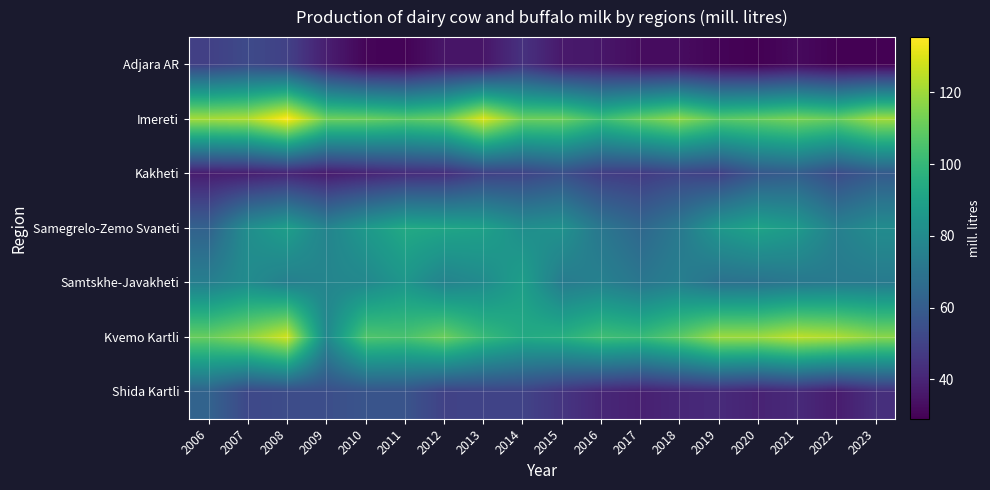

Which category has the lowest value across all series?

2020